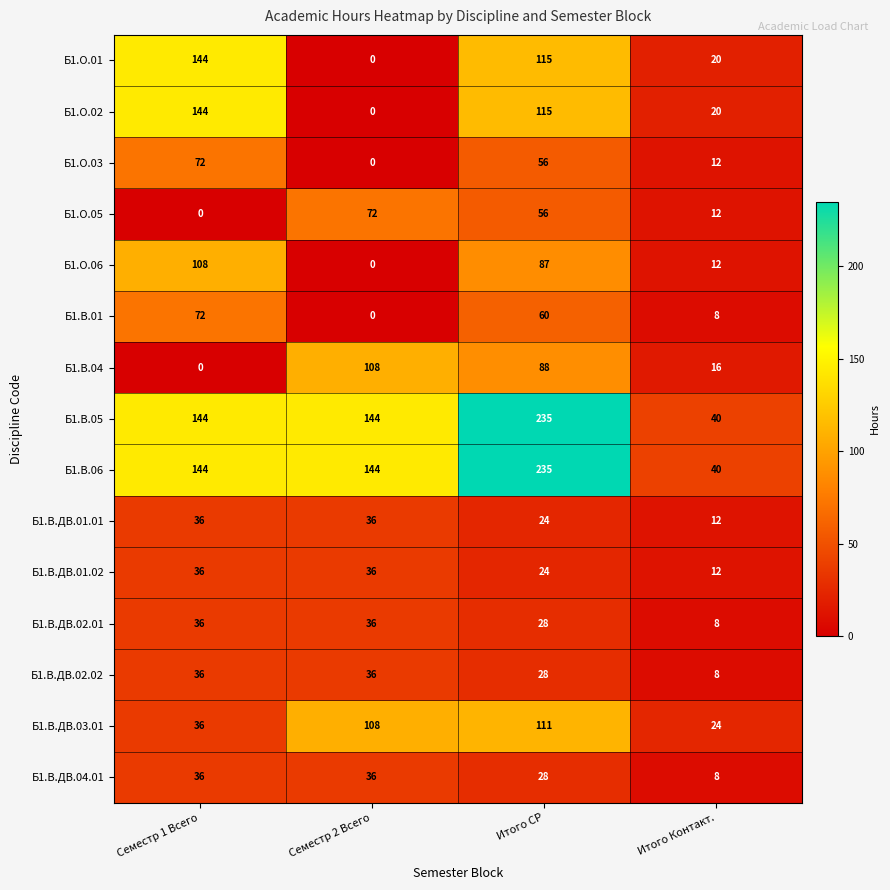

At which category is the sum across all series the highest?

Итого СР